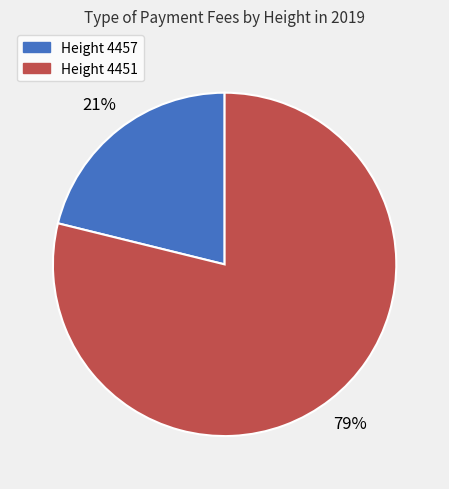

Is there any slice that represents more than half of the pie?

Yes